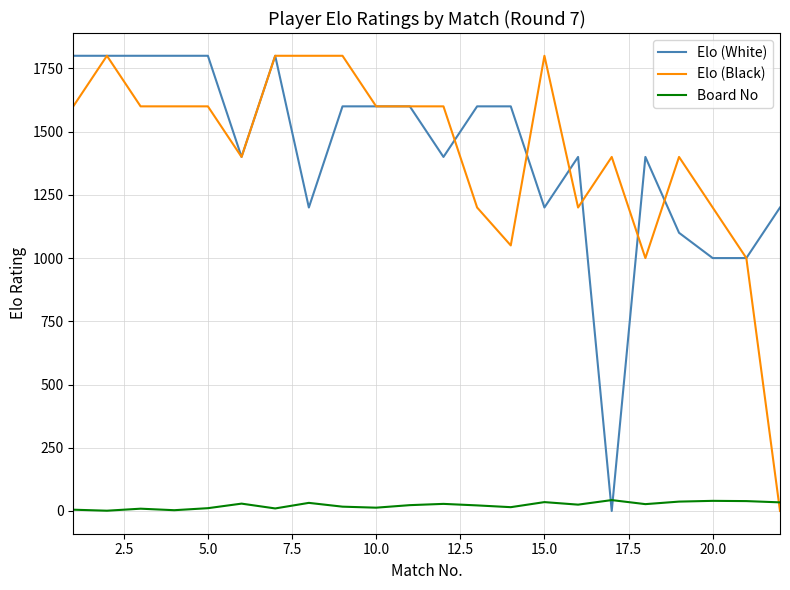

How many times do Elo (Black) and Board No cross each other?

1